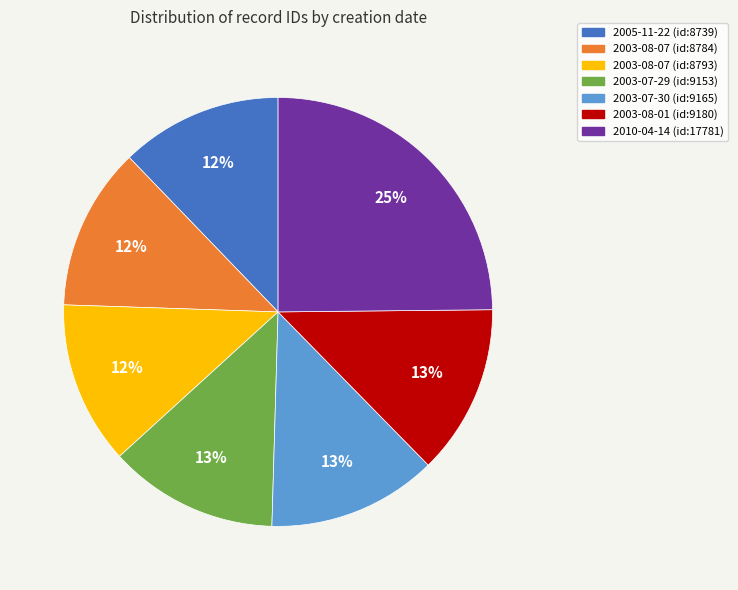

Which category has the biggest portion of the pie?

2010-04-14 (id:17781)